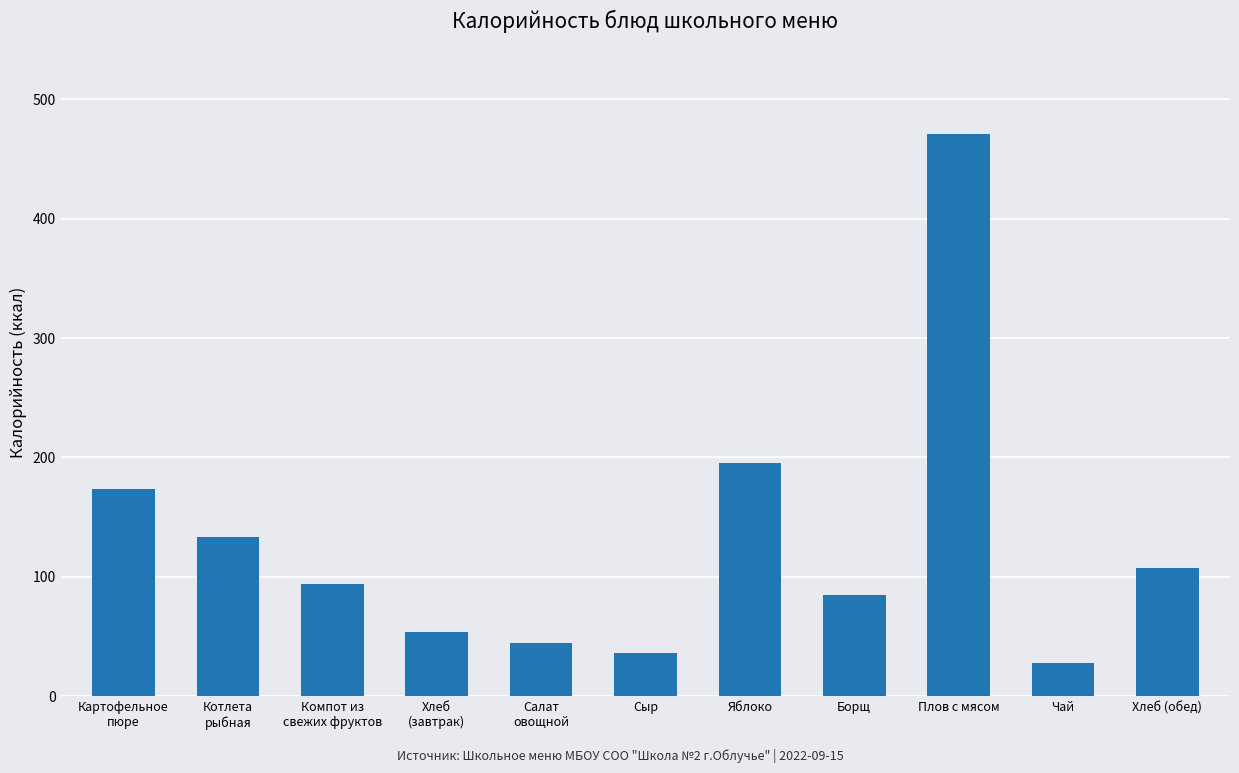

What is the average value?

129.3